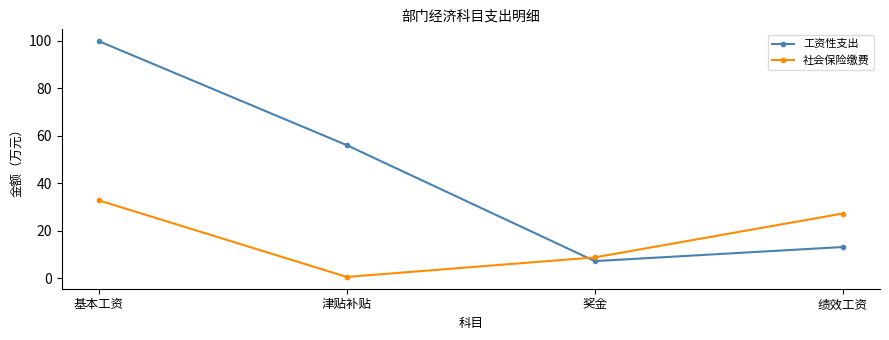

At which category is the sum across all series the highest?

基本工资